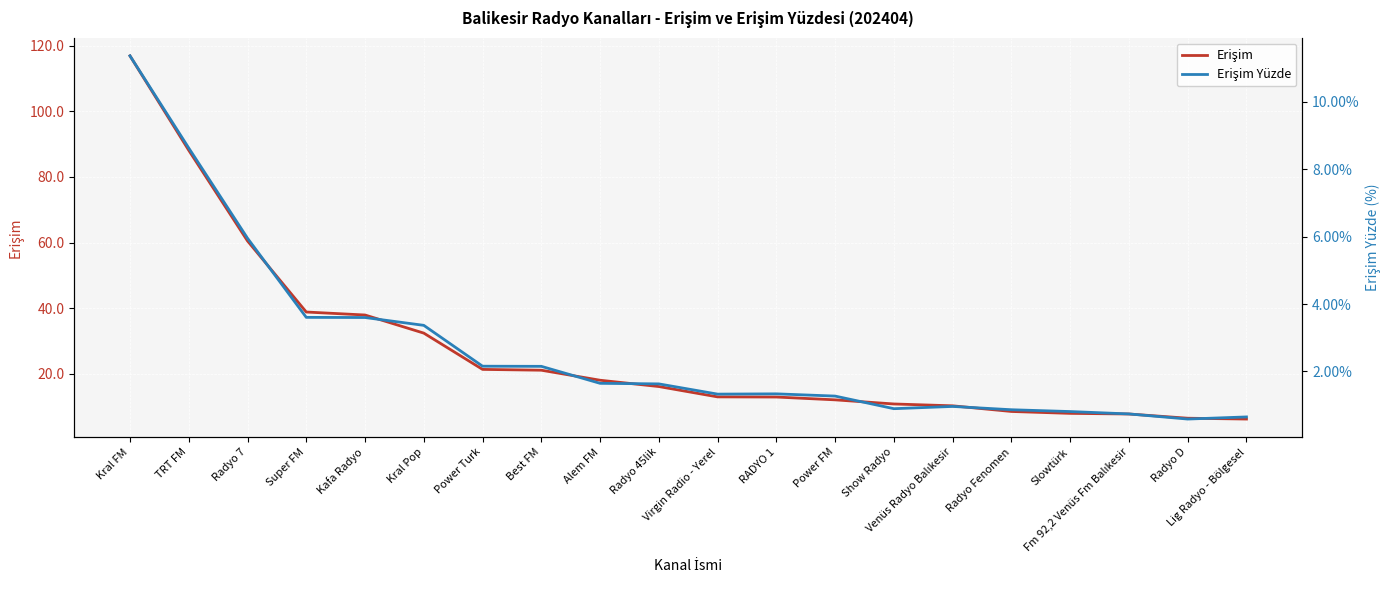

What is the sum of all Erişim Yüzde values?

53.5